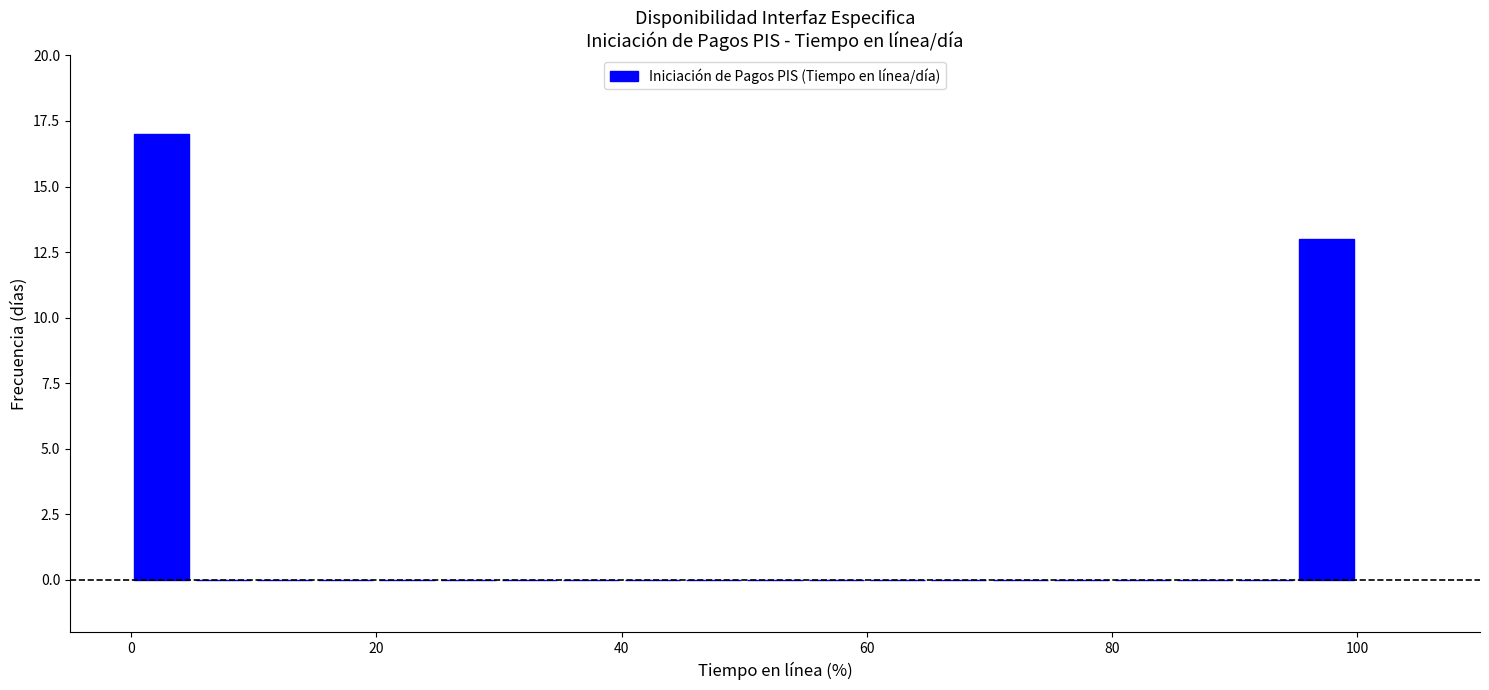

Around what value on the x-axis is the tallest bar? Give the approximate position of its centre, as read against the axis.

2